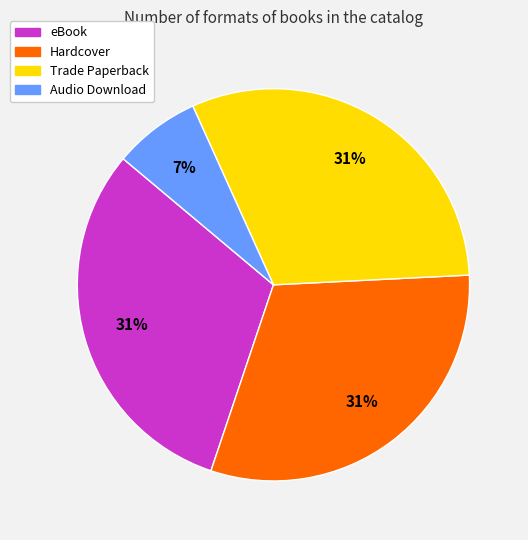

To the nearest percent, what portion does eBook represent?

31%